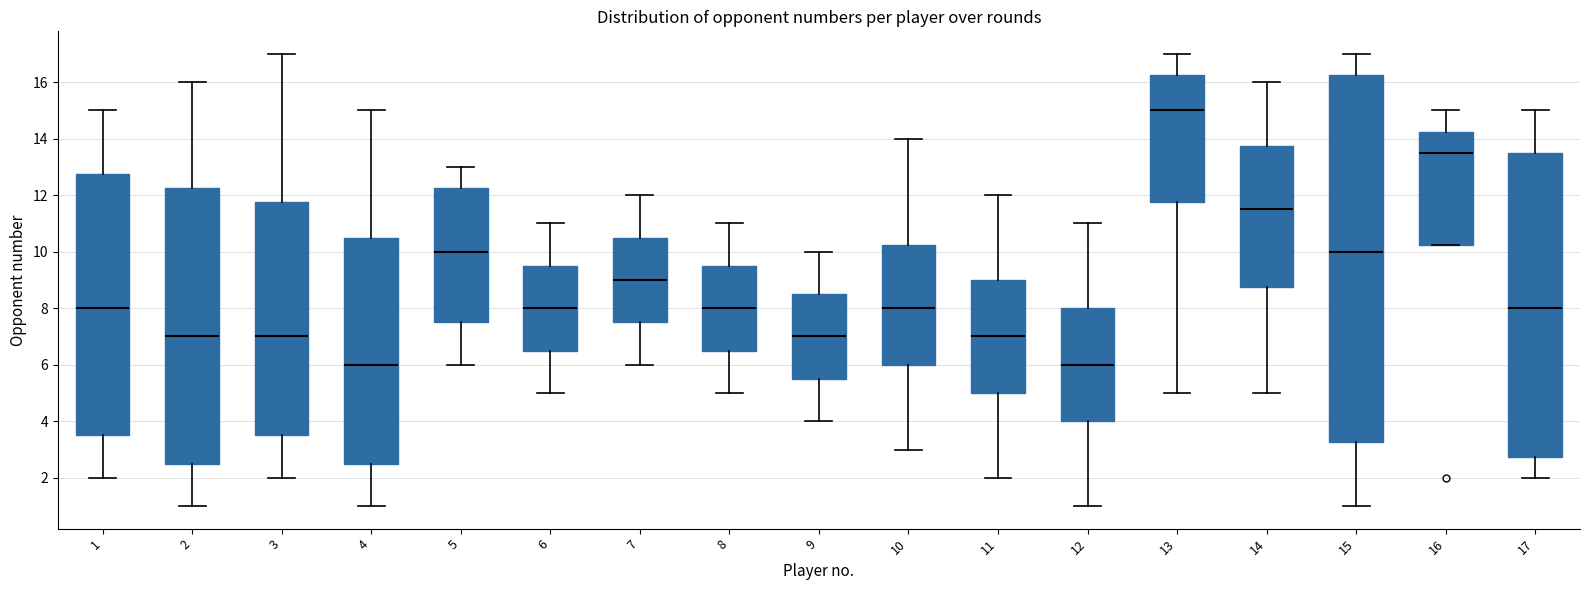

Where does the lower whisker of the box at x = 3 end on the y-axis? The values are not printed on the chart, so give them approximately, as read against the axis.

2.0